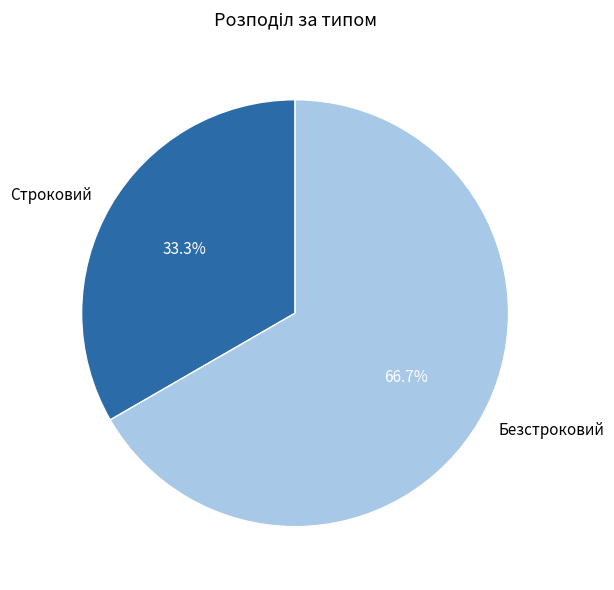

Combined, what portion of the pie is Строковий and Безстроковий?

100.0%